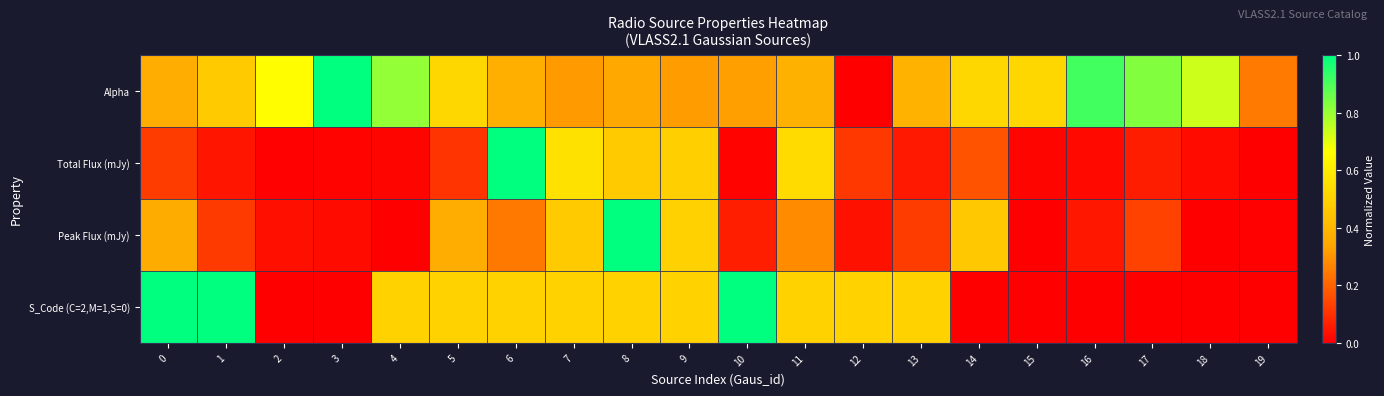

Reading right to left, extract all data points from this chart.

Alpha: 19=0.2	18=0.7	17=0.8	16=0.9	15=0.5	14=0.5	13=0.4	12=0.0	11=0.4	10=0.3	9=0.3	8=0.4	7=0.3	6=0.4	5=0.5	4=0.8	3=1.0	2=0.7	1=0.5	0=0.4
Total Flux (mJy): 19=0.0	18=0.0	17=0.1	16=0.0	15=0.0	14=0.2	13=0.1	12=0.1	11=0.5	10=0.0	9=0.5	8=0.5	7=0.6	6=1.0	5=0.1	4=0.0	3=0.0	2=0.0	1=0.0	0=0.1
Peak Flux (mJy): 19=0.0	18=0.0	17=0.1	16=0.1	15=0.0	14=0.5	13=0.1	12=0.0	11=0.3	10=0.1	9=0.5	8=1.0	7=0.5	6=0.2	5=0.4	4=0.0	3=0.0	2=0.0	1=0.1	0=0.4
S_Code (C=2,M=1,S=0): 19=0.0	18=0.0	17=0.0	16=0.0	15=0.0	14=0.0	13=0.5	12=0.5	11=0.5	10=1.0	9=0.5	8=0.5	7=0.5	6=0.5	5=0.5	4=0.5	3=0.0	2=0.0	1=1.0	0=1.0